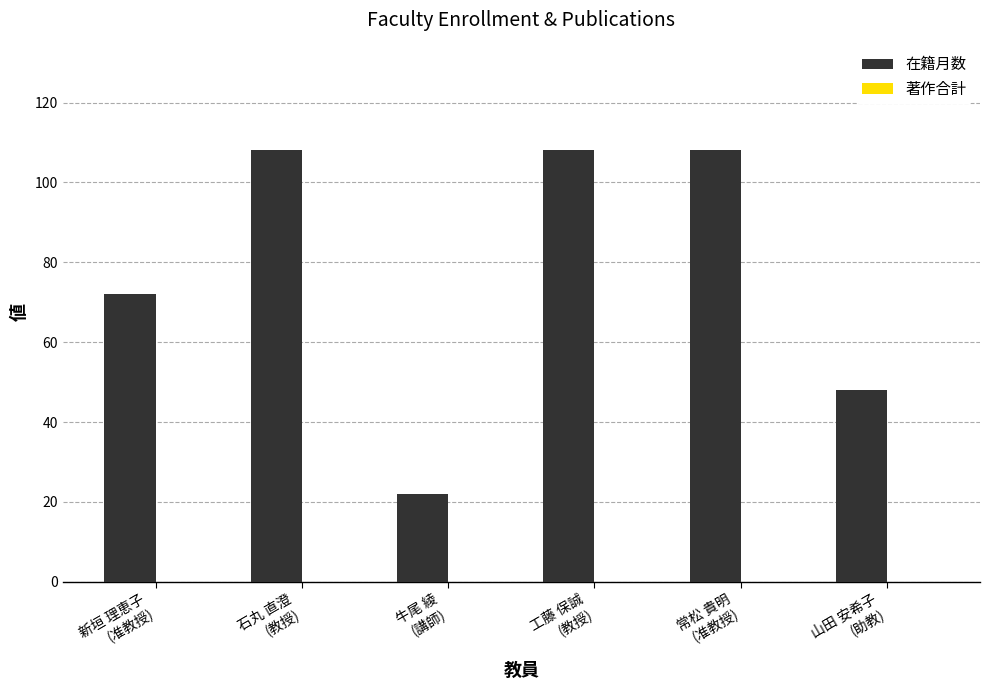

What is the maximum value shown in the chart?

108